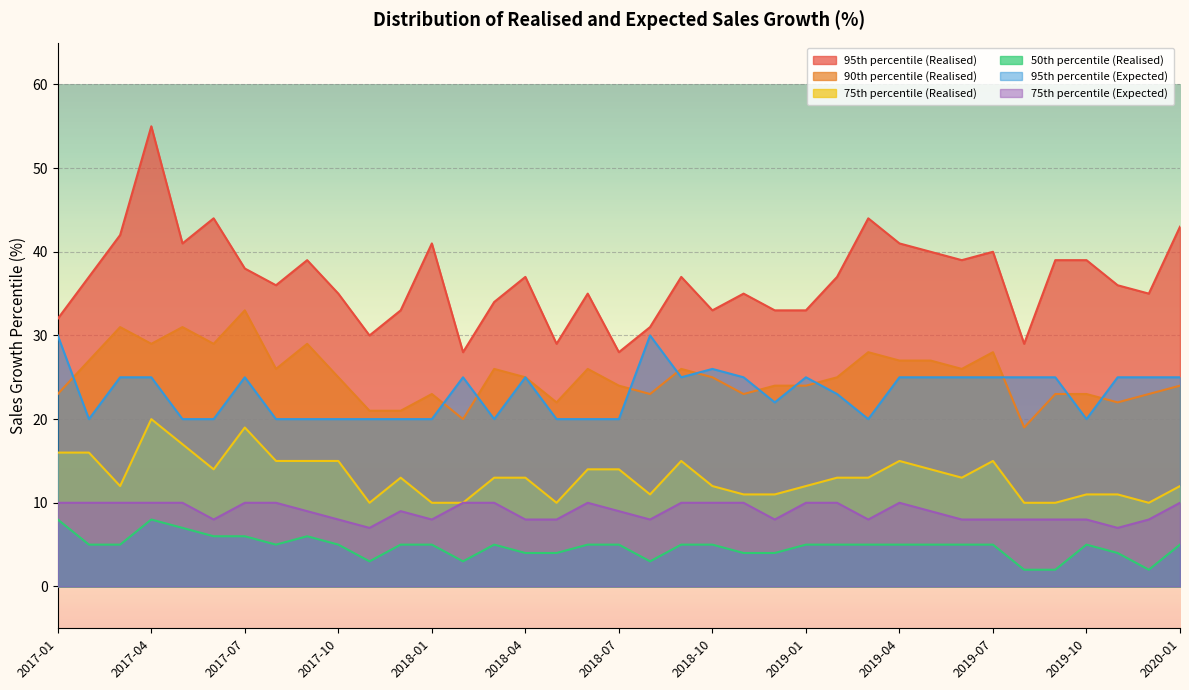

How many lines are shown in the chart?

6